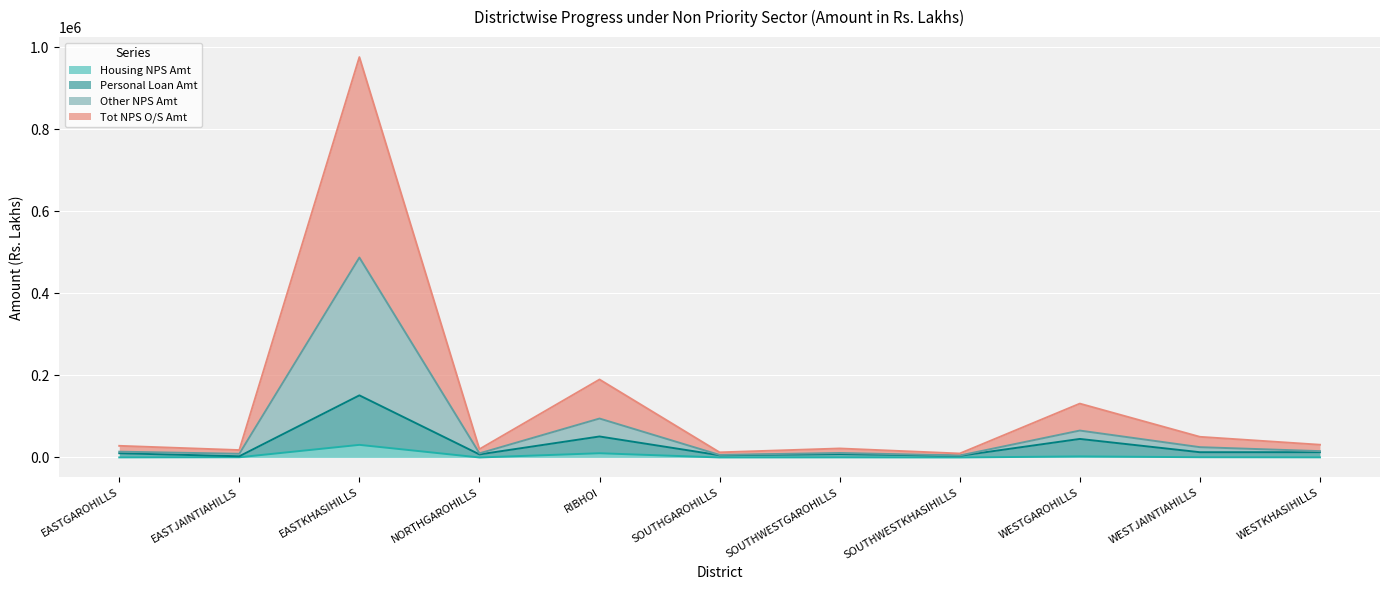

Which has a higher value, EASTKHASIHILLS or NORTHGAROHILLS?

EASTKHASIHILLS